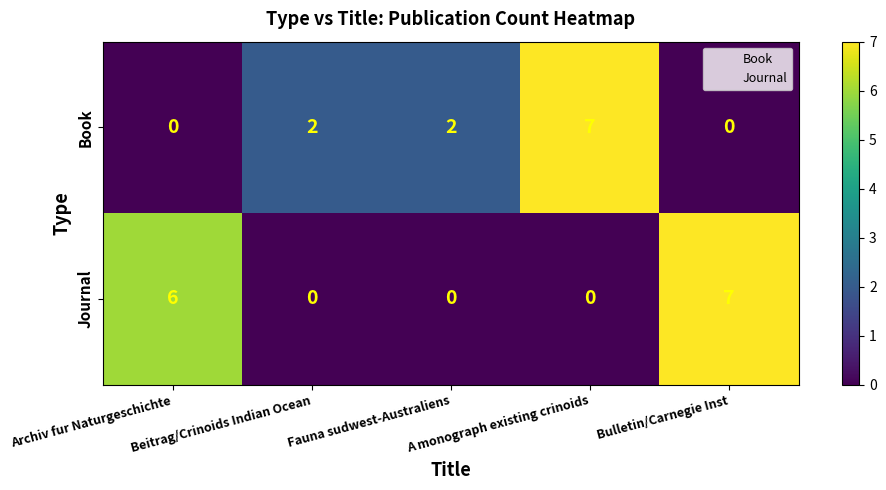

At Bulletin/Carnegie Inst, list the series in order from smallest to largest.

Book, Journal